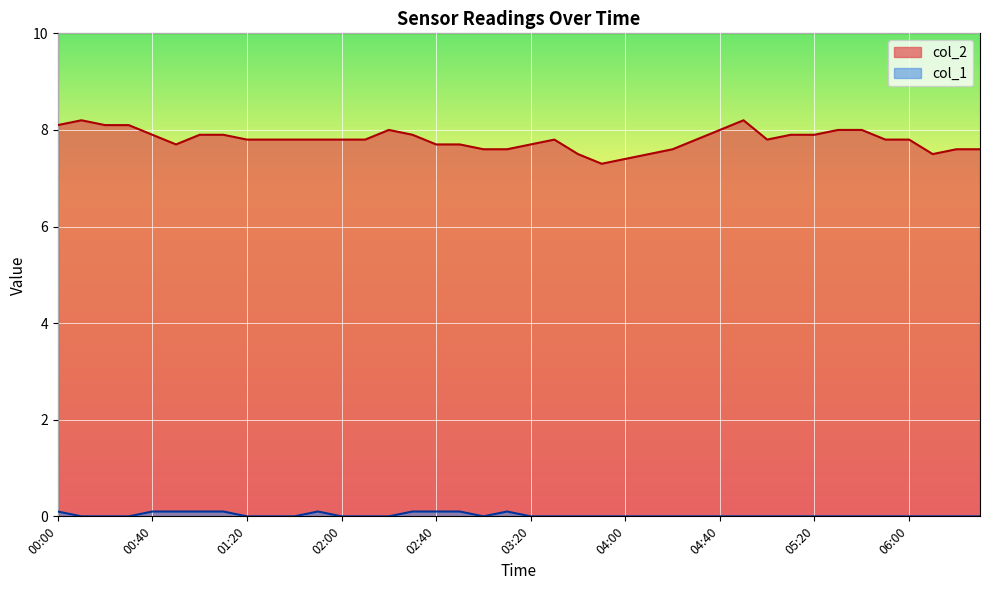

Reading right to left, transcribe all the data shown in this chart.

col_2: 06:30=7.6	06:20=7.6	06:10=7.5	06:00=7.8	05:50=7.8	05:40=8.0	05:30=8.0	05:20=7.9	05:10=7.9	05:00=7.8	04:50=8.2	04:40=8.0	04:30=7.8	04:20=7.6	04:10=7.5	04:00=7.4	03:50=7.3	03:40=7.5	03:30=7.8	03:20=7.7	03:10=7.6	03:00=7.6	02:50=7.7	02:40=7.7	02:30=7.9	02:20=8.0	02:10=7.8	02:00=7.8	01:50=7.8	01:40=7.8	01:30=7.8	01:20=7.8	01:10=7.9	01:00=7.9	00:50=7.7	00:40=7.9	00:30=8.1	00:20=8.1	00:10=8.2	00:00=8.1
col_1: 06:30=0.0	06:20=0.0	06:10=0.0	06:00=0.0	05:50=0.0	05:40=0.0	05:30=0.0	05:20=0.0	05:10=0.0	05:00=0.0	04:50=0.0	04:40=0.0	04:30=0.0	04:20=0.0	04:10=0.0	04:00=0.0	03:50=0.0	03:40=0.0	03:30=0.0	03:20=0.0	03:10=0.1	03:00=0.0	02:50=0.1	02:40=0.1	02:30=0.1	02:20=0.0	02:10=0.0	02:00=0.0	01:50=0.1	01:40=0.0	01:30=0.0	01:20=0.0	01:10=0.1	01:00=0.1	00:50=0.1	00:40=0.1	00:30=0.0	00:20=0.0	00:10=0.0	00:00=0.1